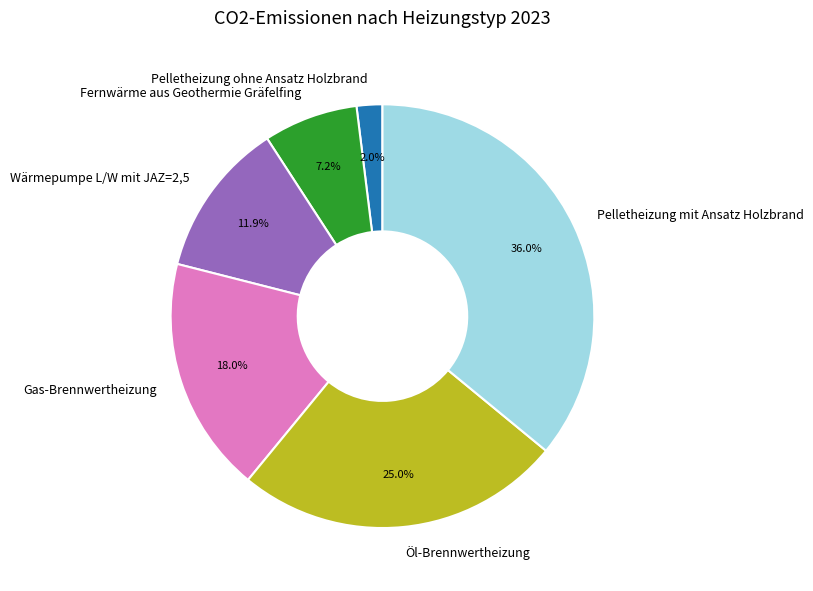

Which category has the biggest portion of the pie?

Pelletheizung mit Ansatz Holzbrand